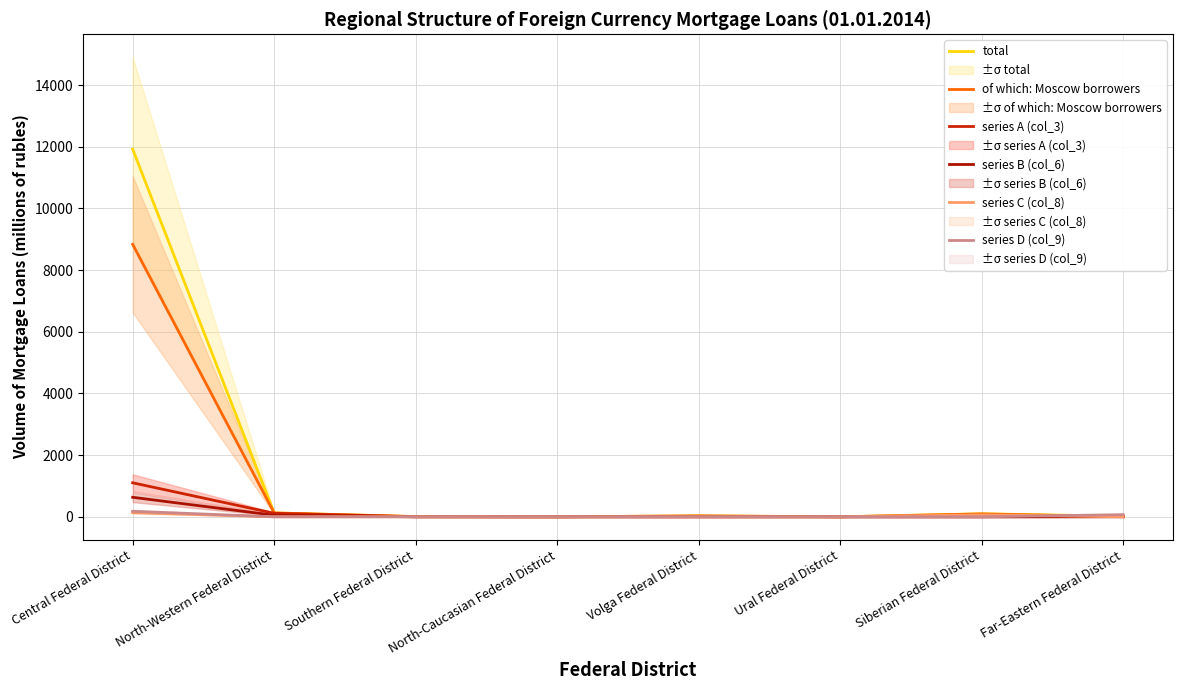

Which has a higher value, North-Western Federal District or Ural Federal District?

North-Western Federal District